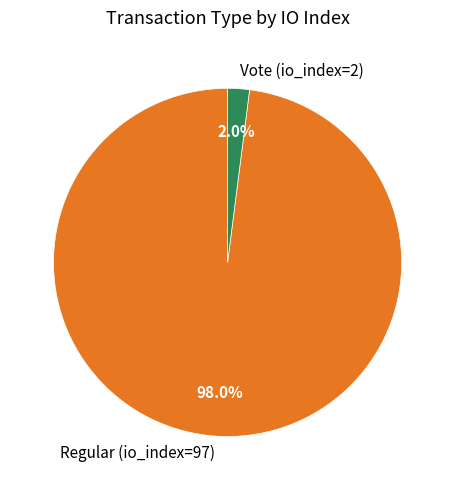

Is the sum of Vote (io_index=2) and Regular (io_index=97) greater than half?

Yes